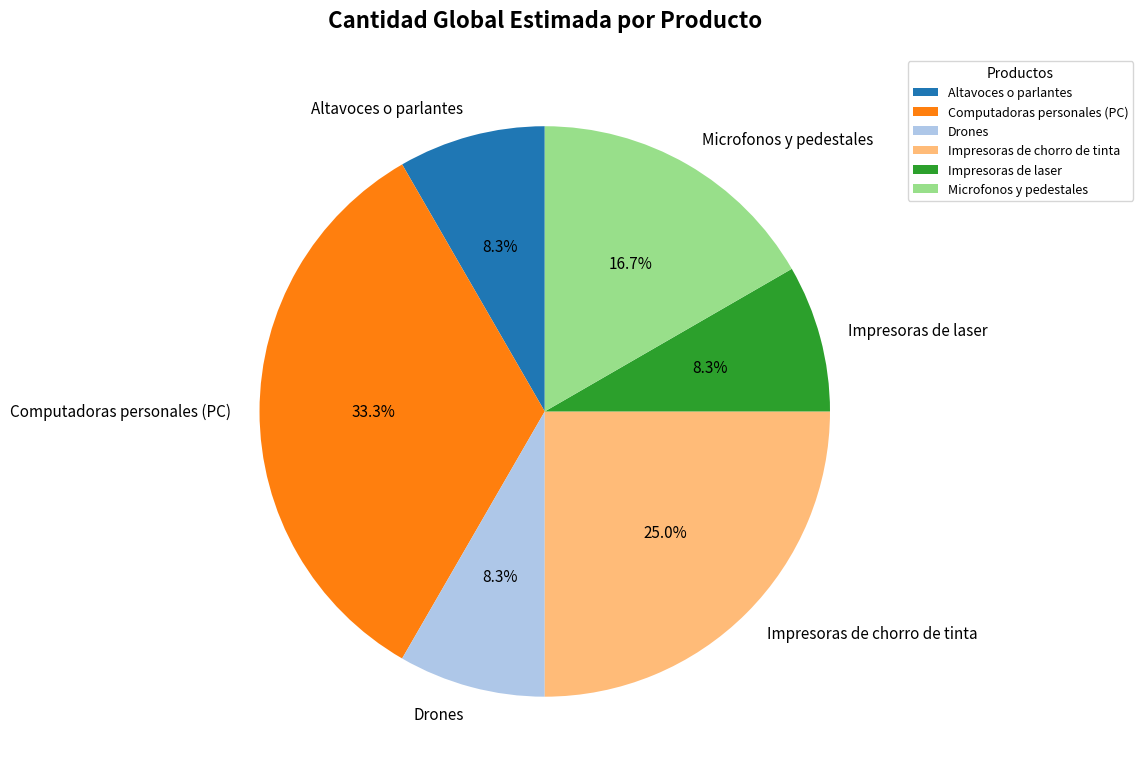

Is the sum of Drones and Impresoras de laser greater than half?

No